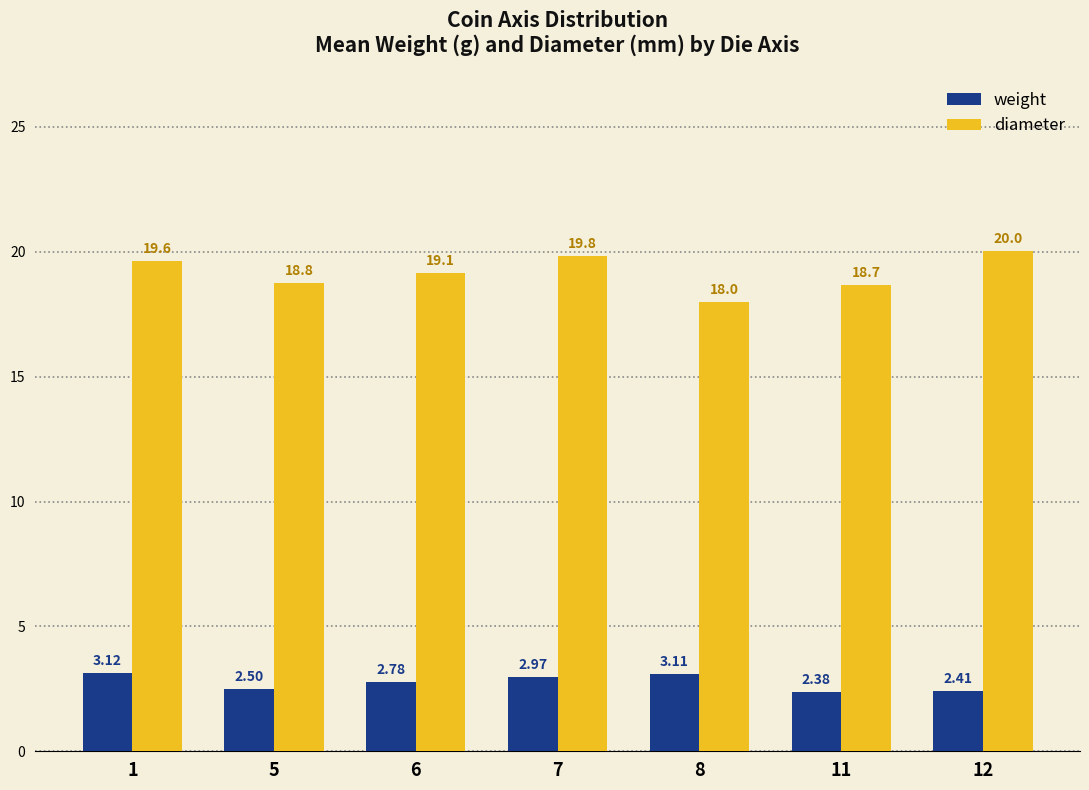

At which category is the sum across all series the highest?

7